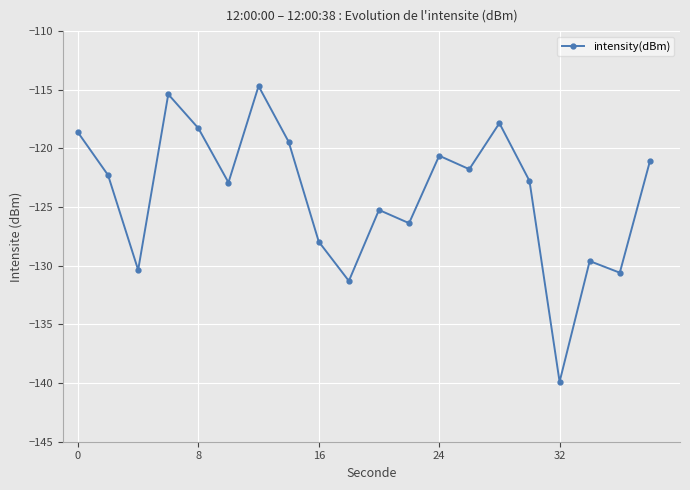

Does the chart have visible grid lines?

Yes